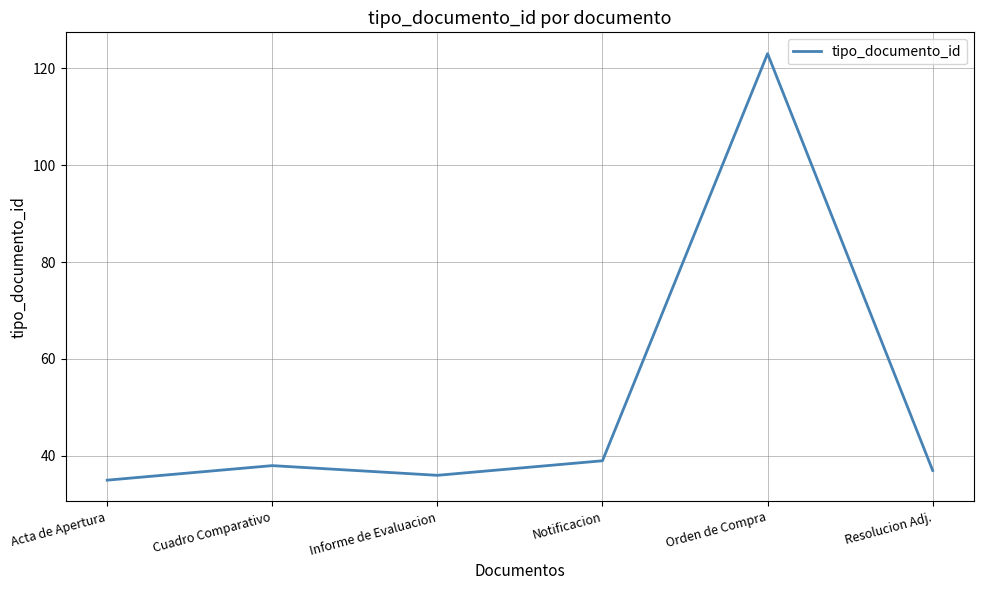

Approximately how many times larger is the value at Acta de Apertura compared to Orden de Compra?

0.3